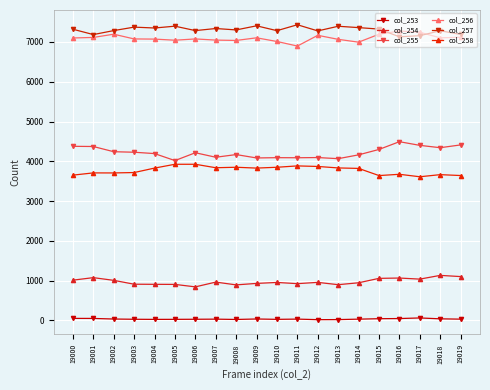

What is the total value across all series at 19010?

23211